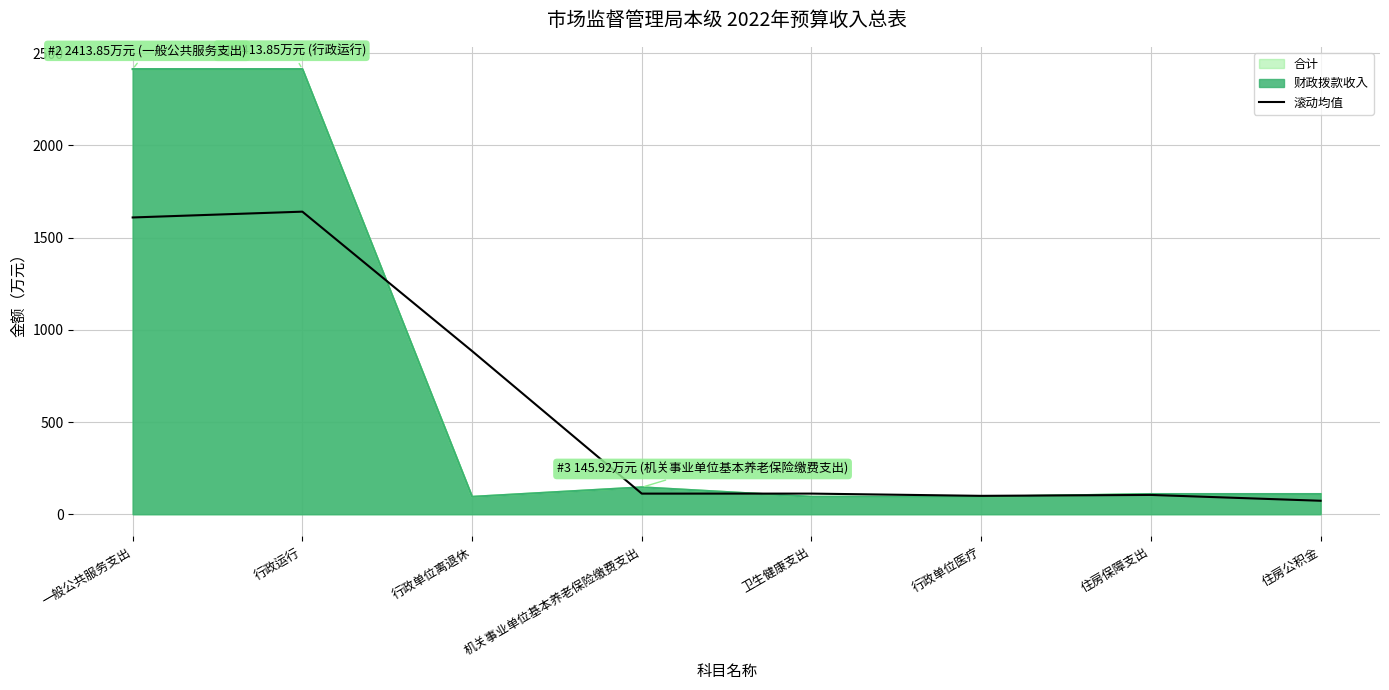

What is the value of the 8th point from the left?

73.0